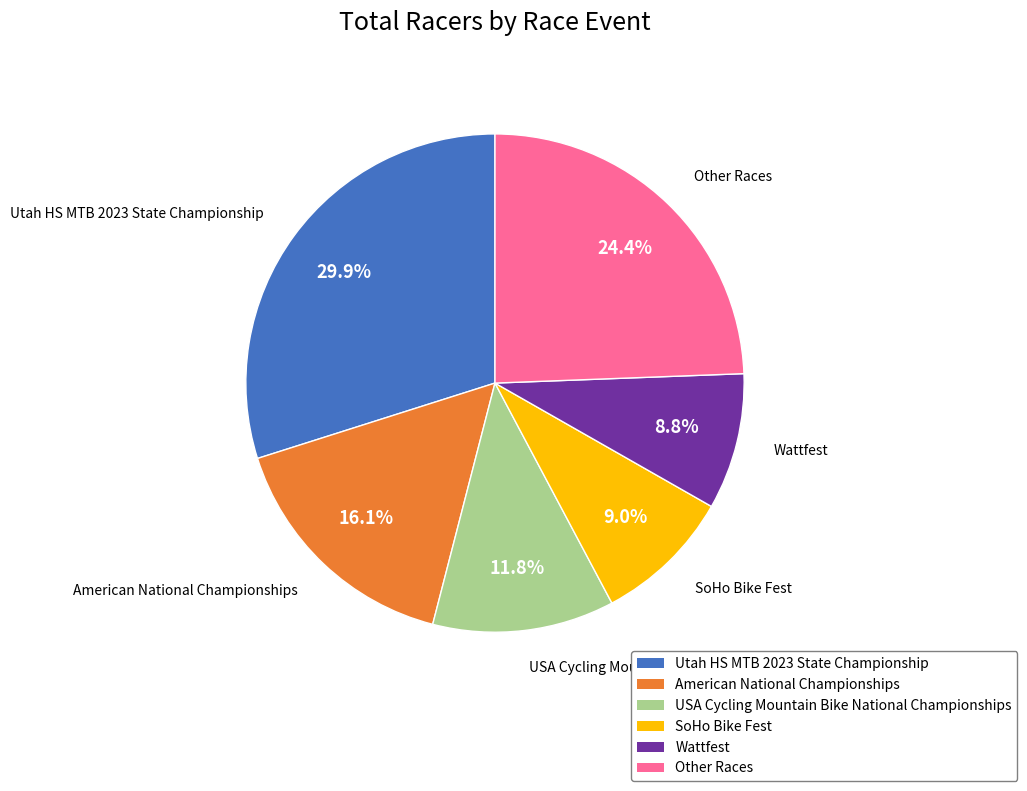

What is the ratio of the value at USA Cycling Mountain Bike National Championships to the value at American National Championships?

0.7